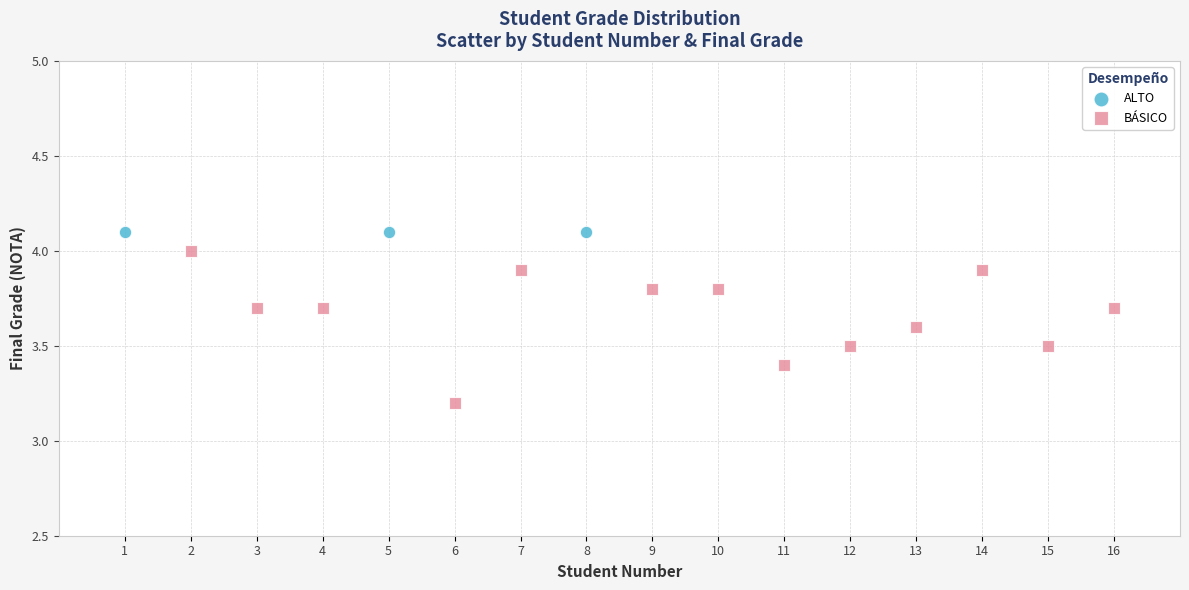

Which series contains the lowest Y value?

BÁSICO